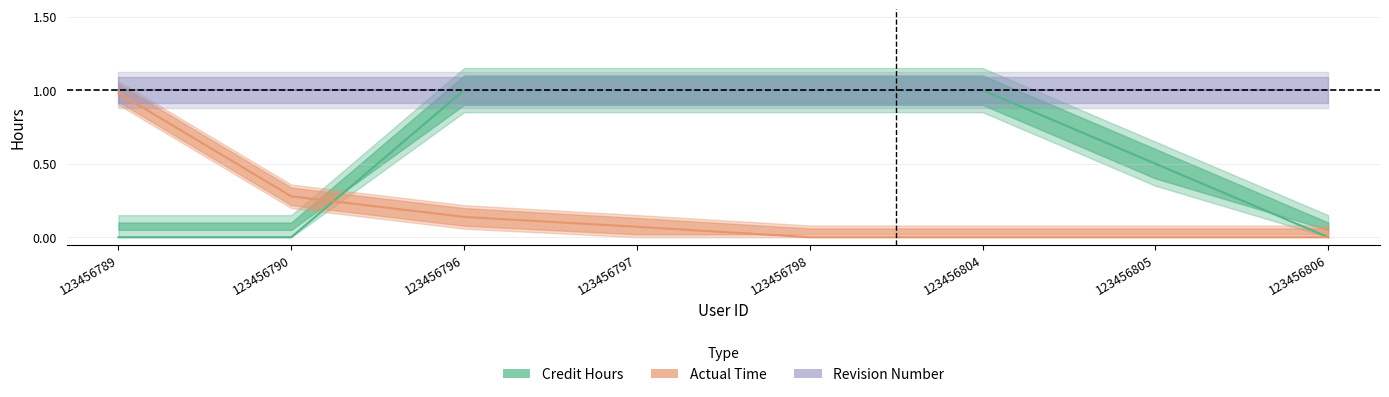

What is the sum of all Credit Hours values?

4.5